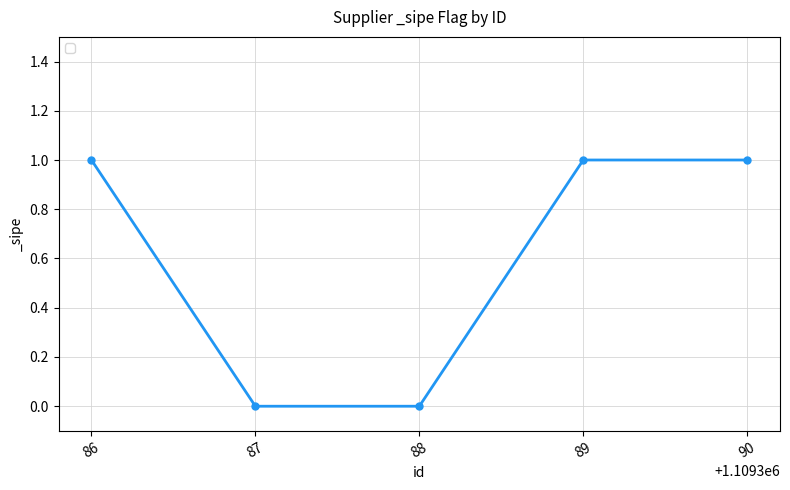

What is the value of the 5th point from the left?

1